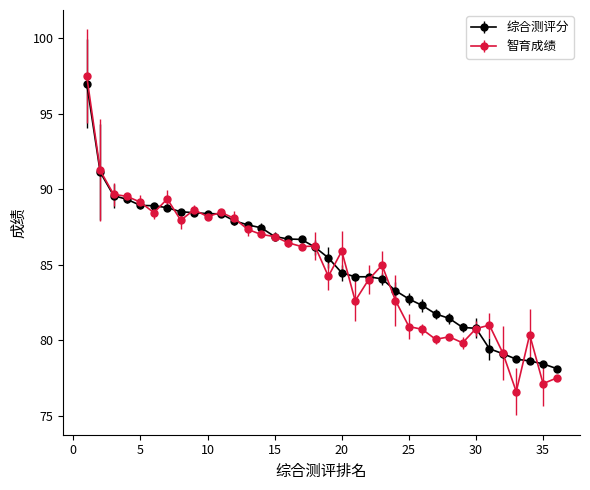

What is the value of the 综合测评分 point at the 8th from the left?

88.5